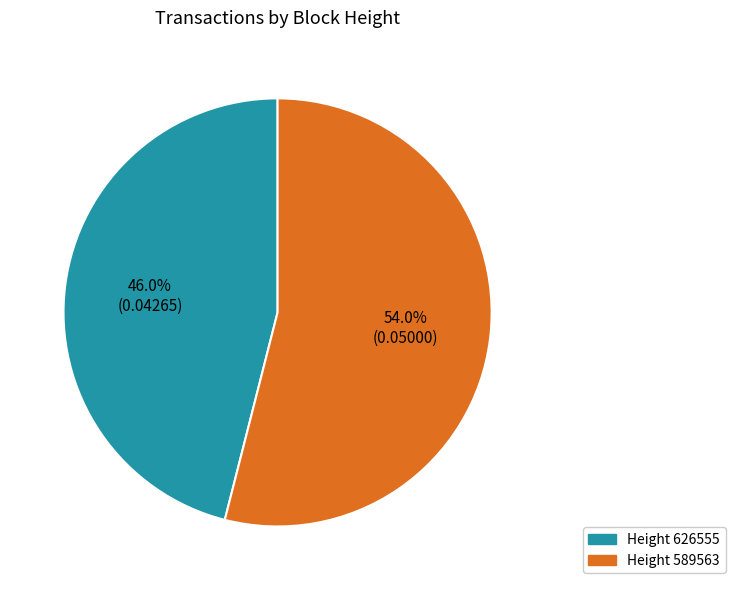

Count the number of slices in the pie.

2